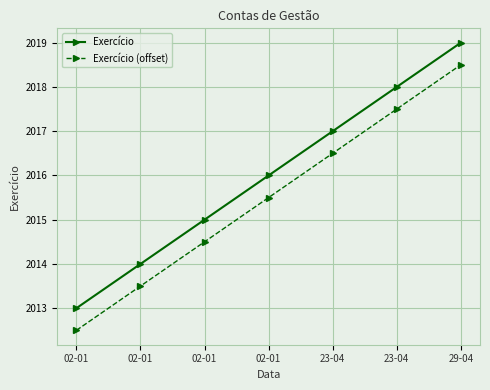

Is this an area chart (filled region under the line)?

No